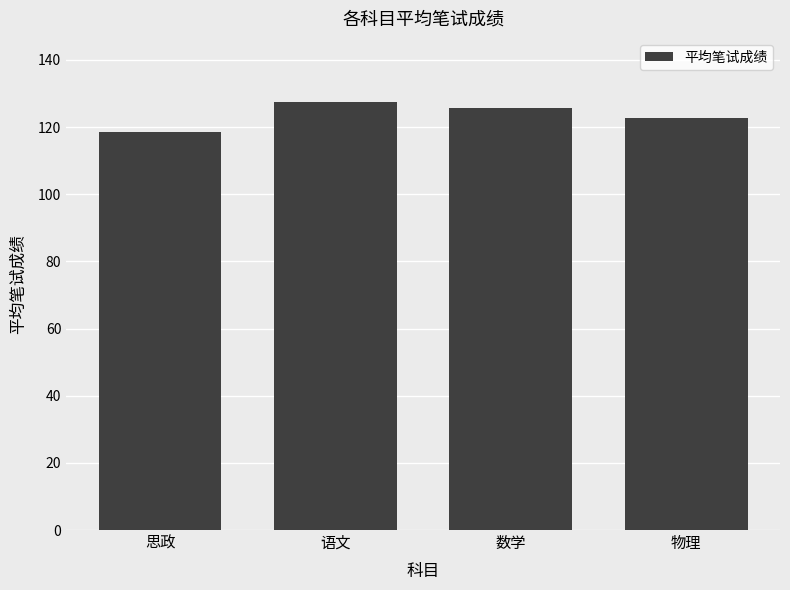

What is the average value?

123.5